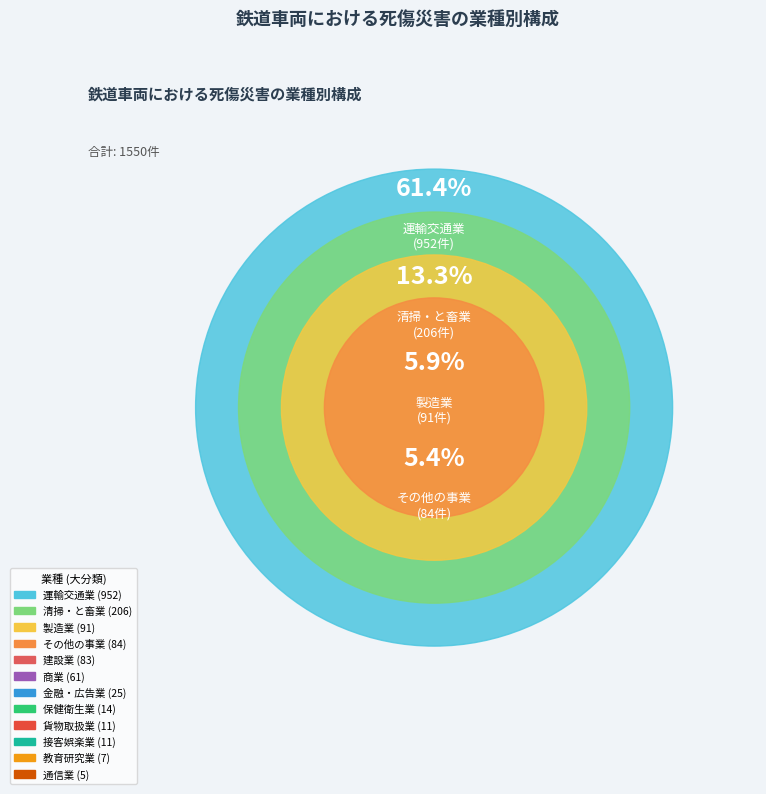

What portion of the pie excludes 運輸交通業?

38.6%